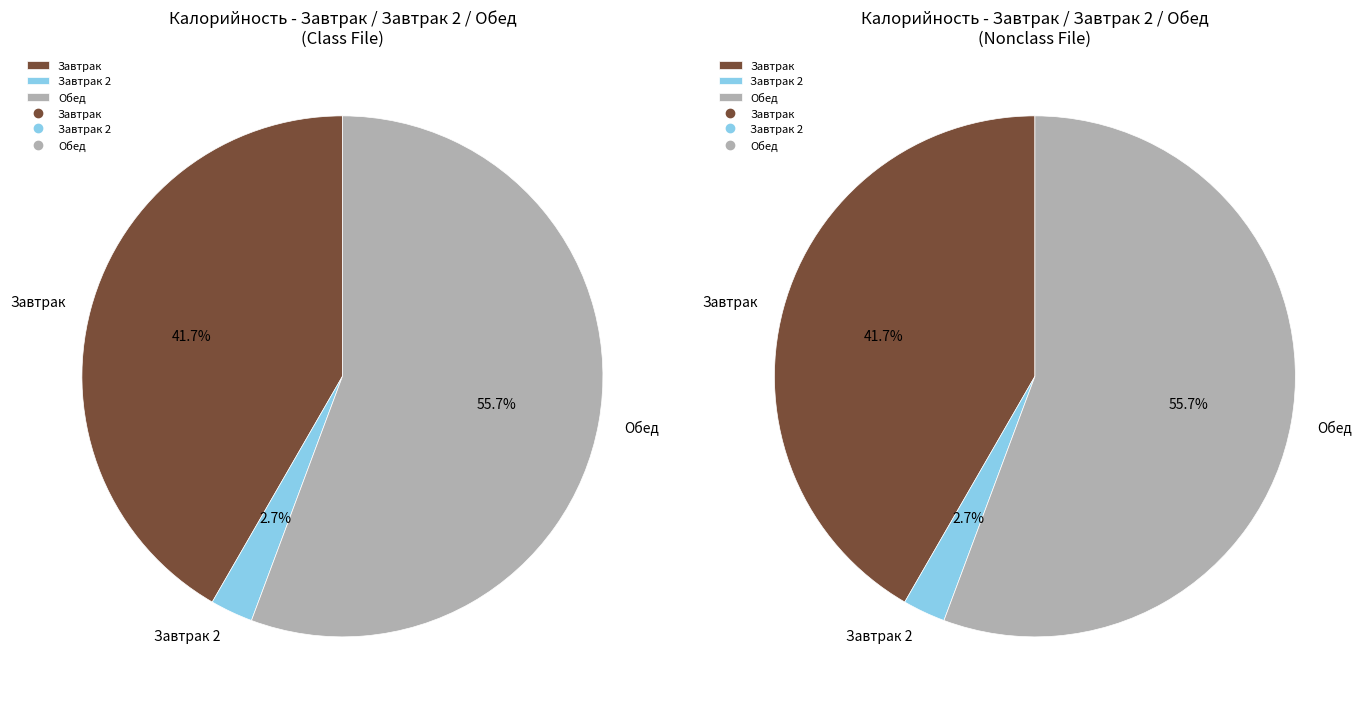

What percentage do Завтрак 2 and Обед together represent?

58.3%